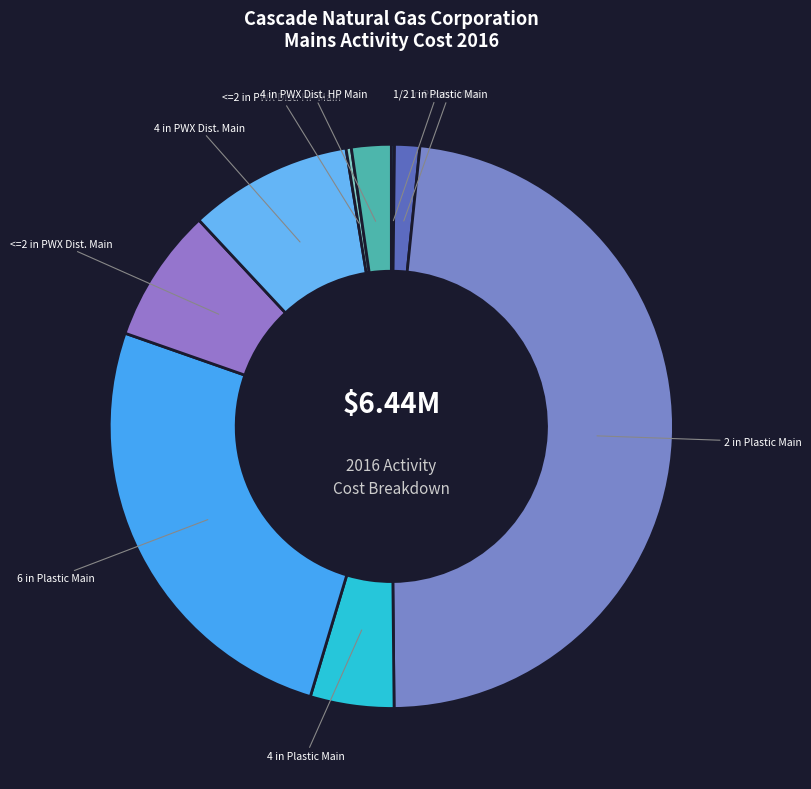

What is the ratio of the value at <=2 in PWX Dist. Main to the value at 4 in PWX Dist. Main?

0.8